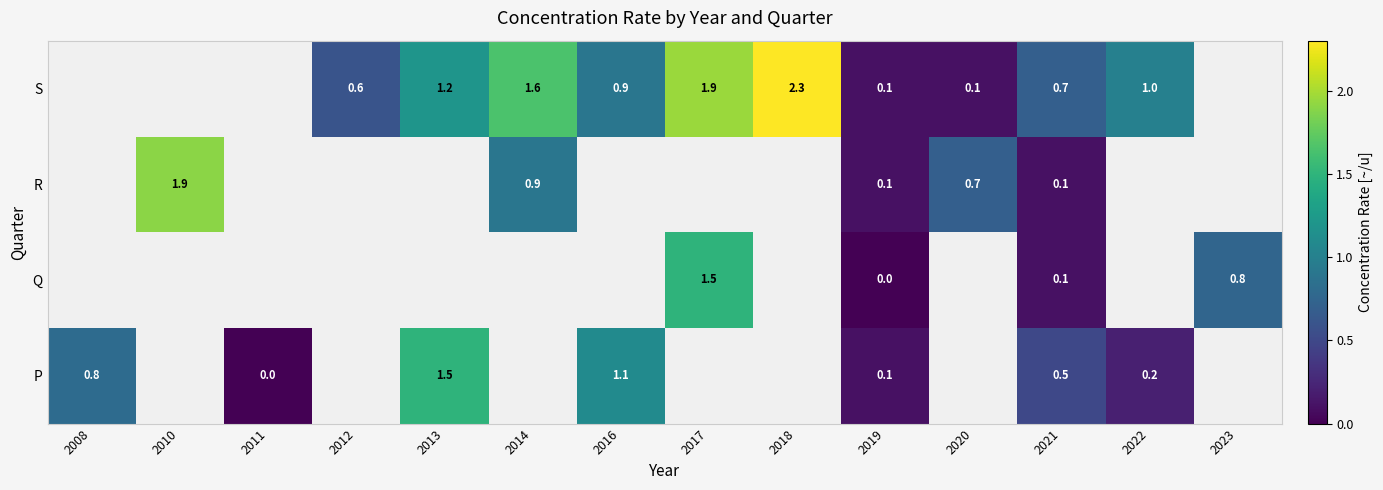

Between 2021 and 2010, which is larger?

2010